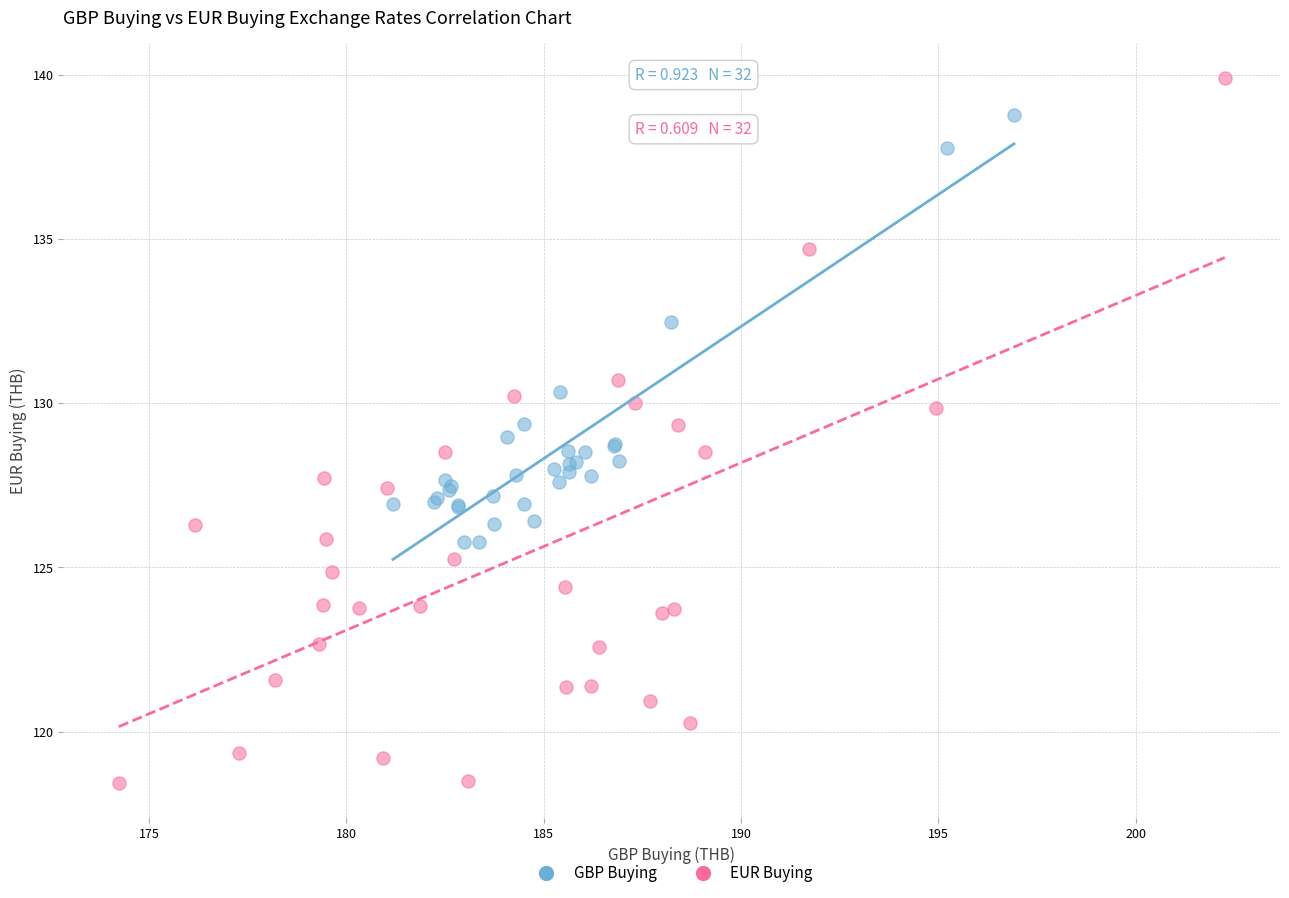

What are all the series names shown in the legend?

GBP Buying, EUR Buying